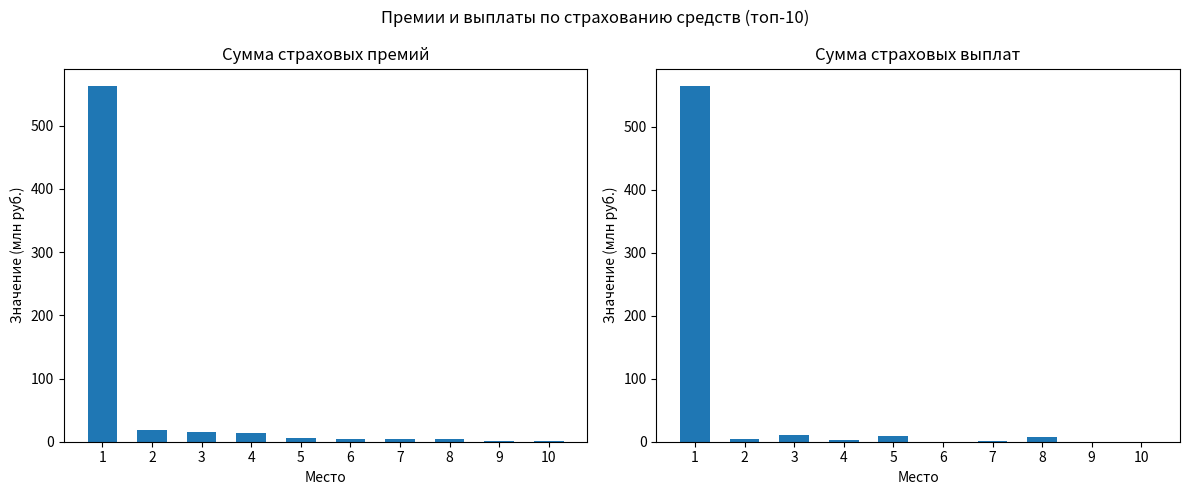

Reading left to right, transcribe all the data shown in this chart.

Сумма страховых премий: 562.4	18.4	15.7	14.0	6.1	4.6	4.2	4.0	1.9	1.3
Сумма страховых выплат: 564.2	4.9	11.4	2.2	9.5	0.0	0.7	7.9	0.0	0.1